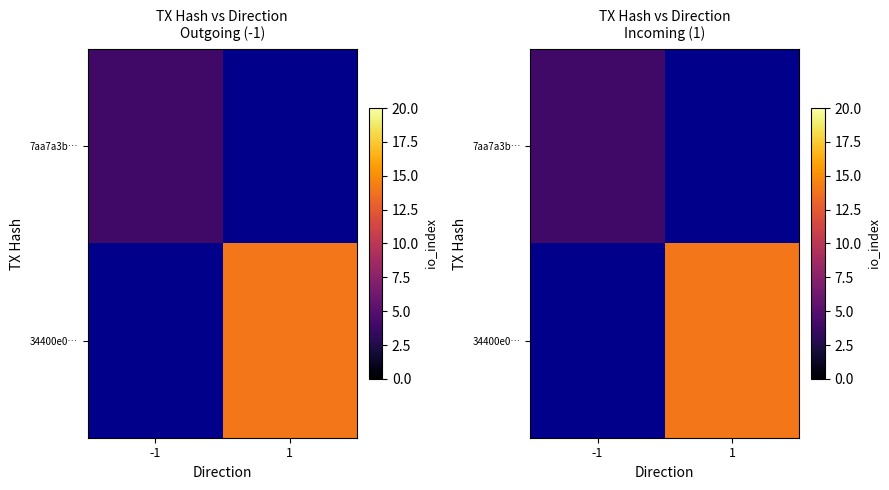

Is the value of 34400e0… at -1 greater than the value of 7aa7a3b… at 1?

No